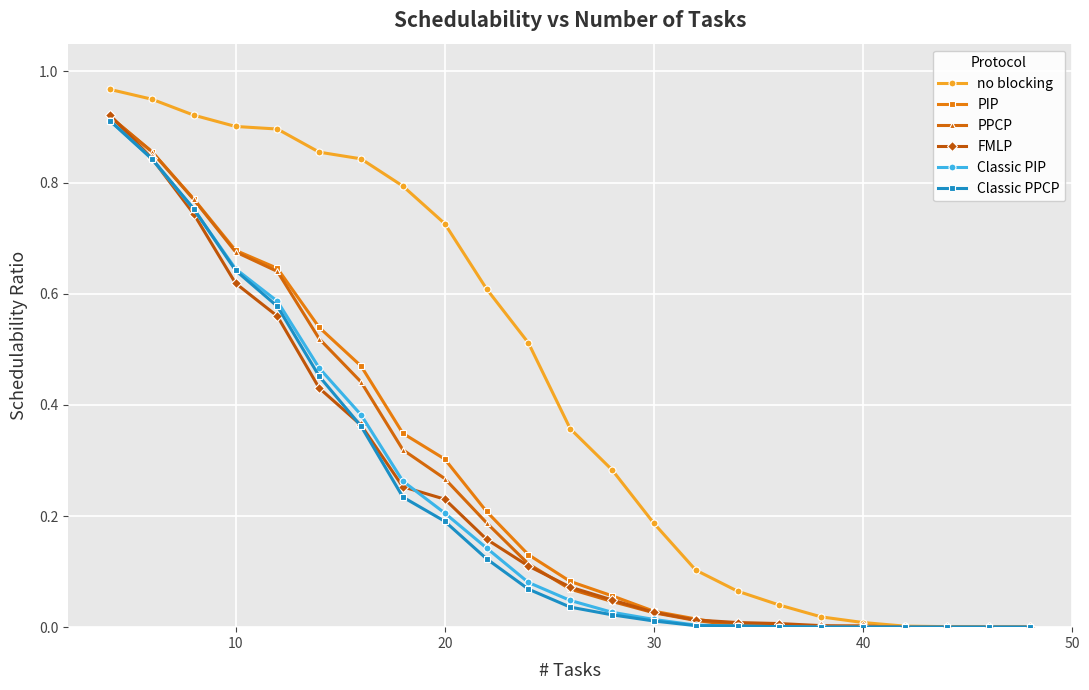

Which series has the widest spread of values?

no blocking